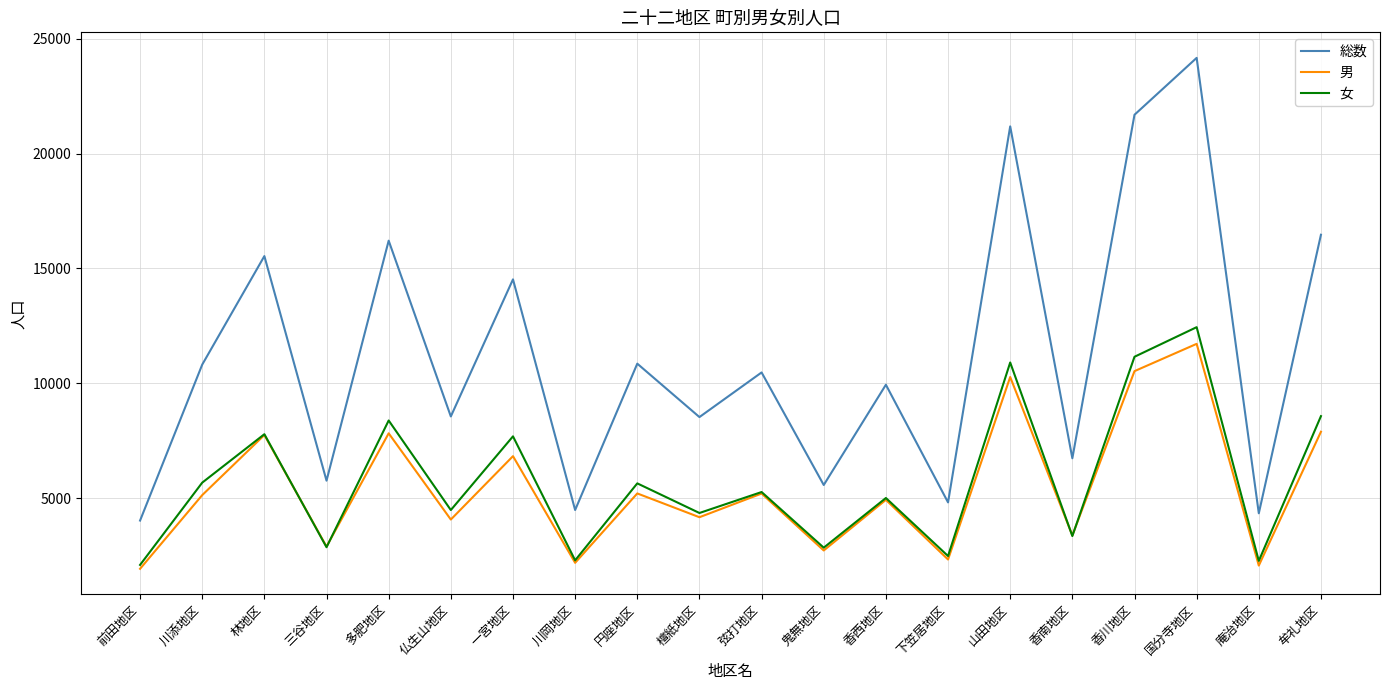

At which label is 男 closest to 6824?

一宮地区